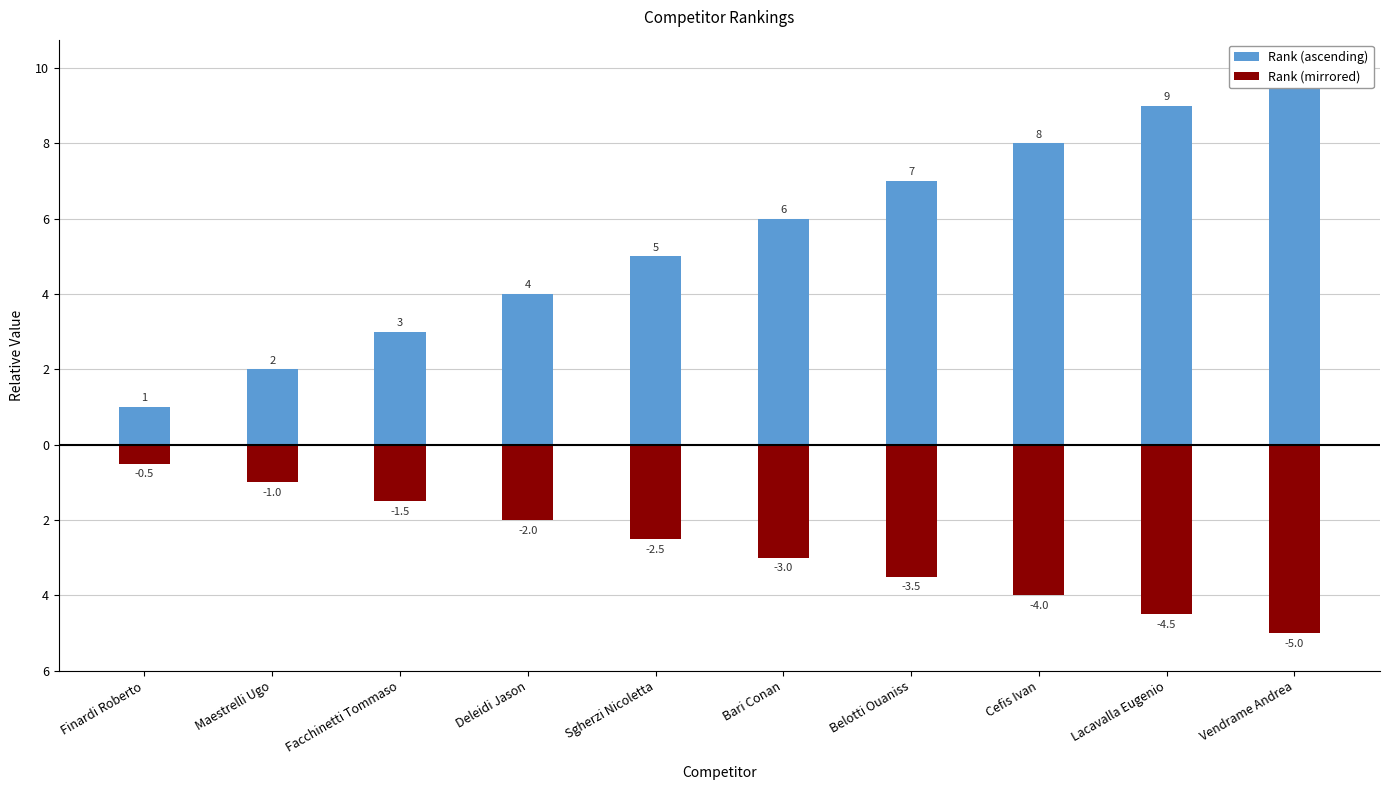

Rank the series at Lacavalla Eugenio from lowest to highest value.

Rank (mirrored), Rank (ascending)